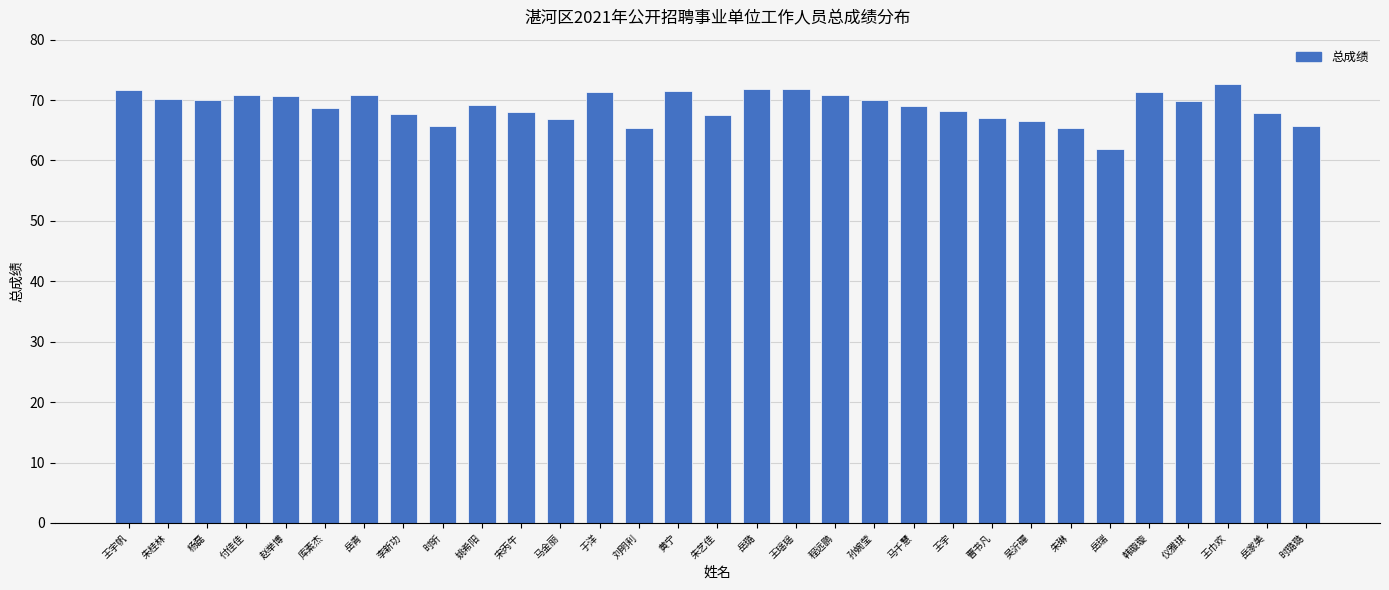

Between 刘明利 and 杨磊, which is larger?

杨磊